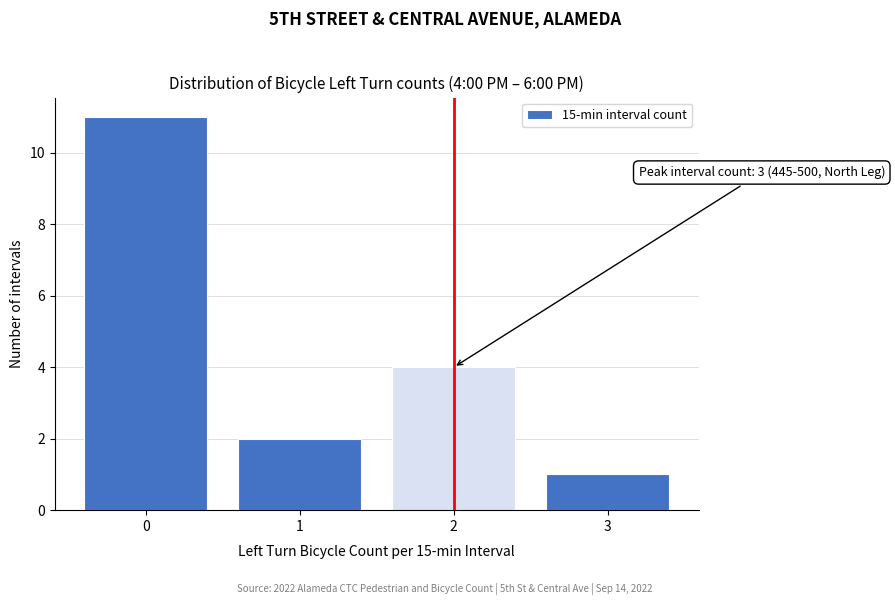

Reading left to right, list all the values displayed in this chart.

0=11	1=2	2=4	3=1